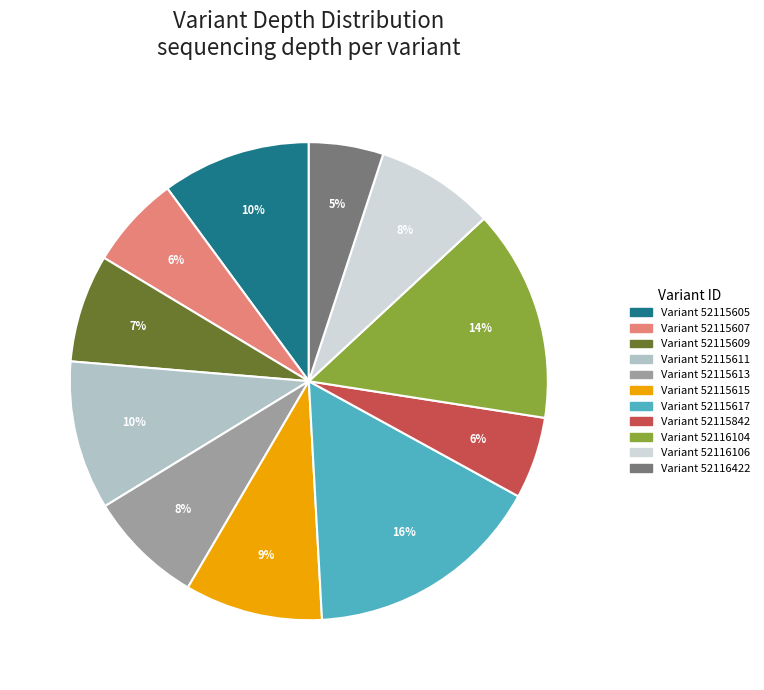

Does any single category account for the majority?

No